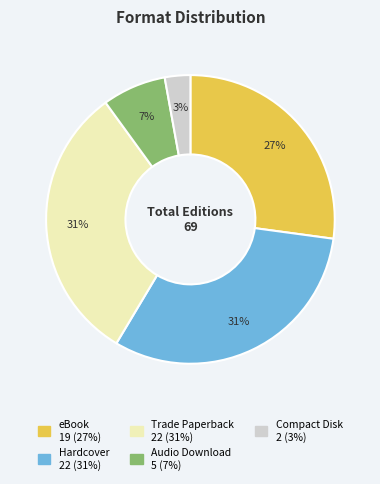

What percentage is the eBook slice, to the nearest percent?

27%